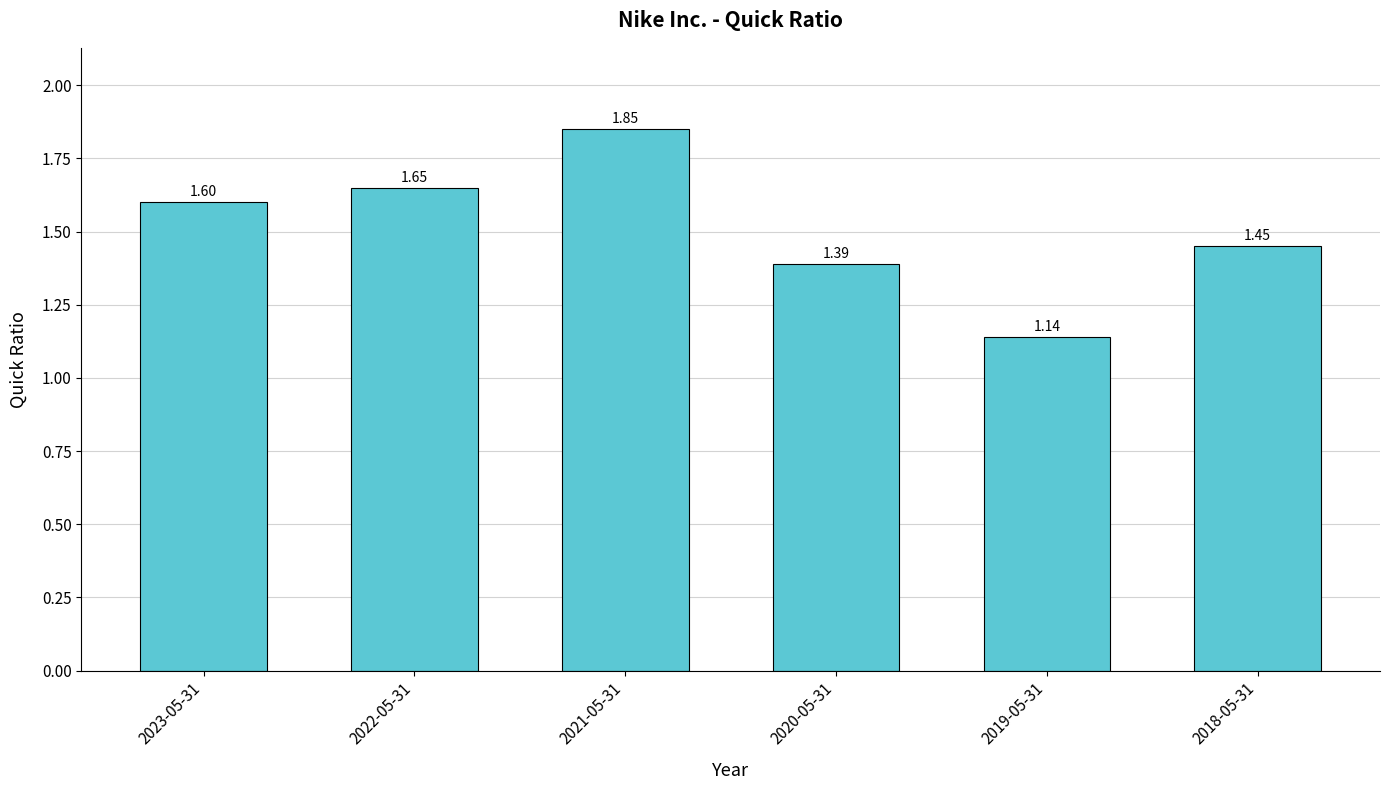

Are the bars horizontal?

No